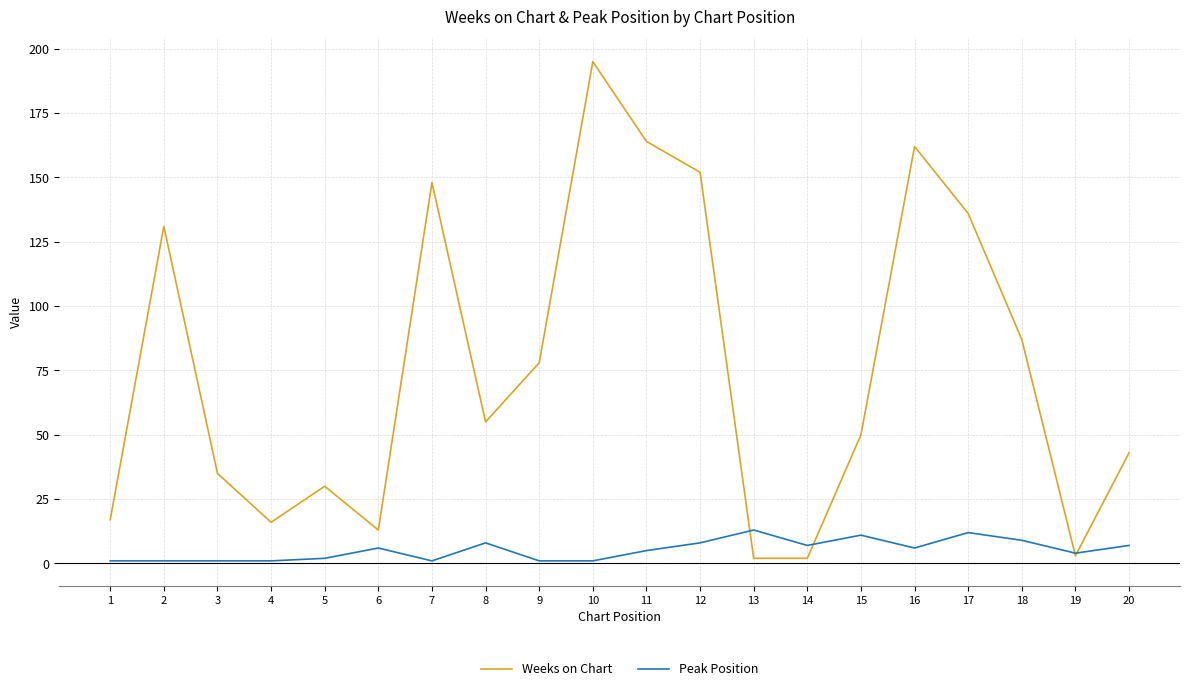

What are all the series names shown in the legend?

Weeks on Chart, Peak Position